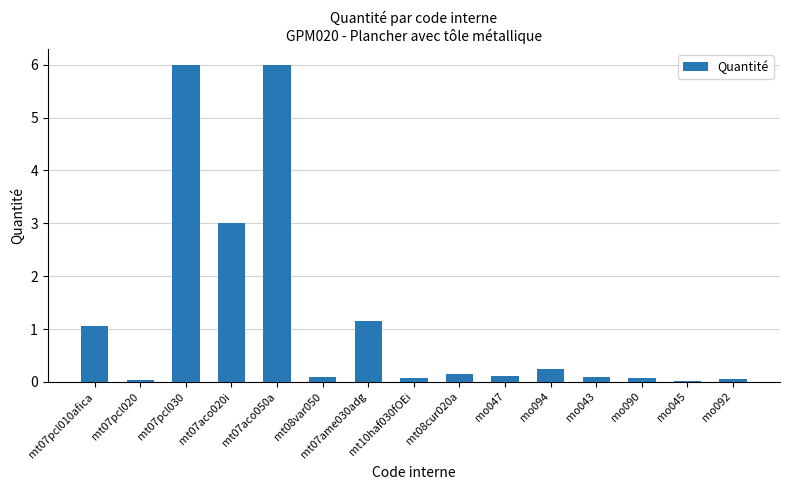

Are the bars horizontal?

No